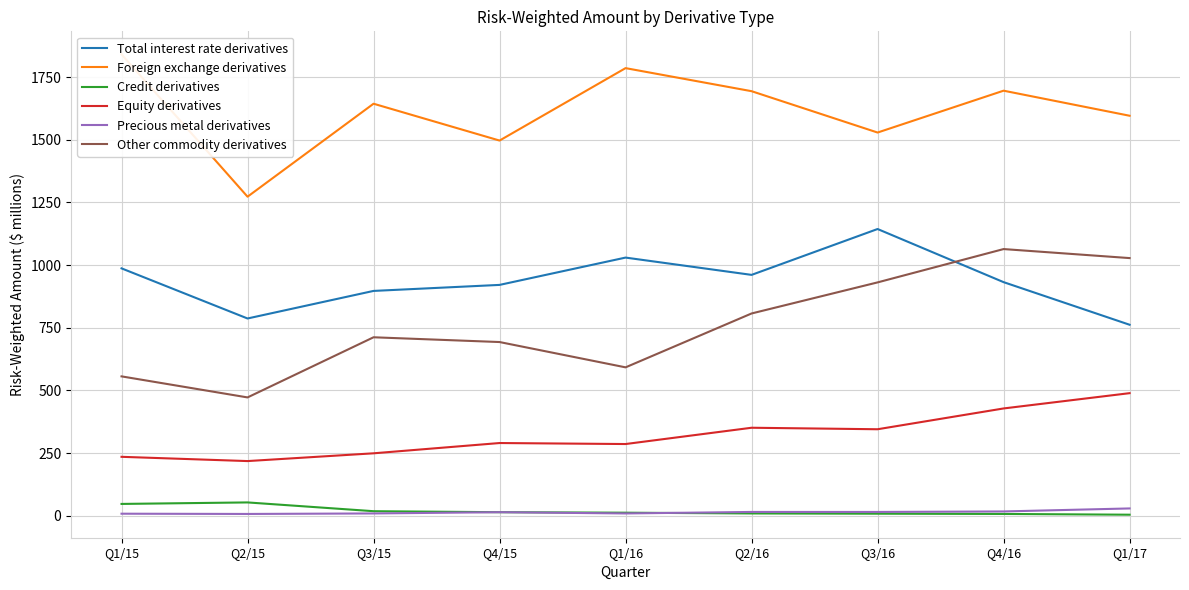

Between Q4/15 and Q1/17, which series saw the biggest shift?

Other commodity derivatives